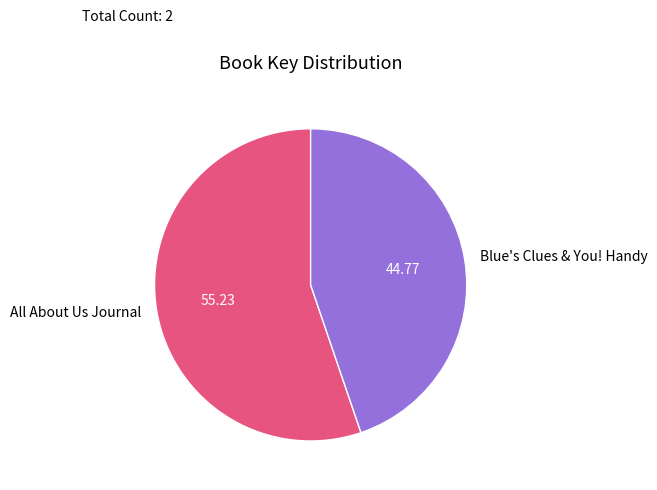

Does Blue's Clues & You! Handy represent more than half of the total?

No